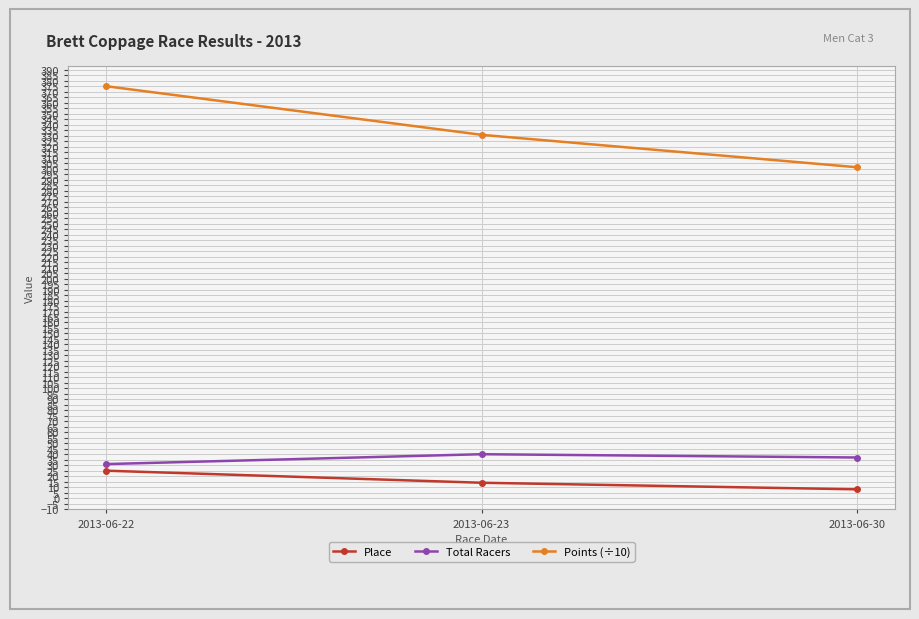

What is the sum of all Place values?

47.0